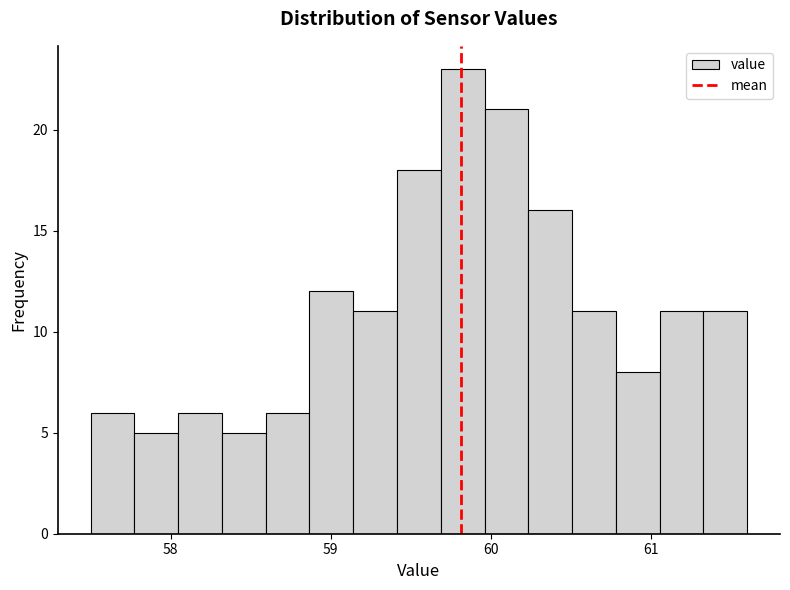

Read against the x-axis, roughly where is the centre of the tallest bar?

59.8